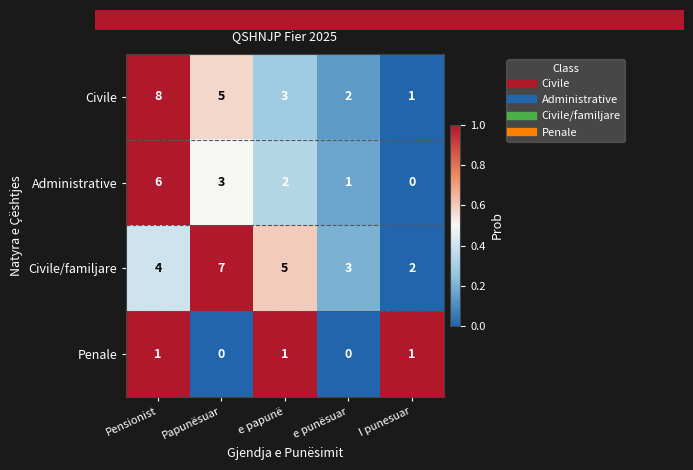

What is the sum of all Civile/familjare values?

21